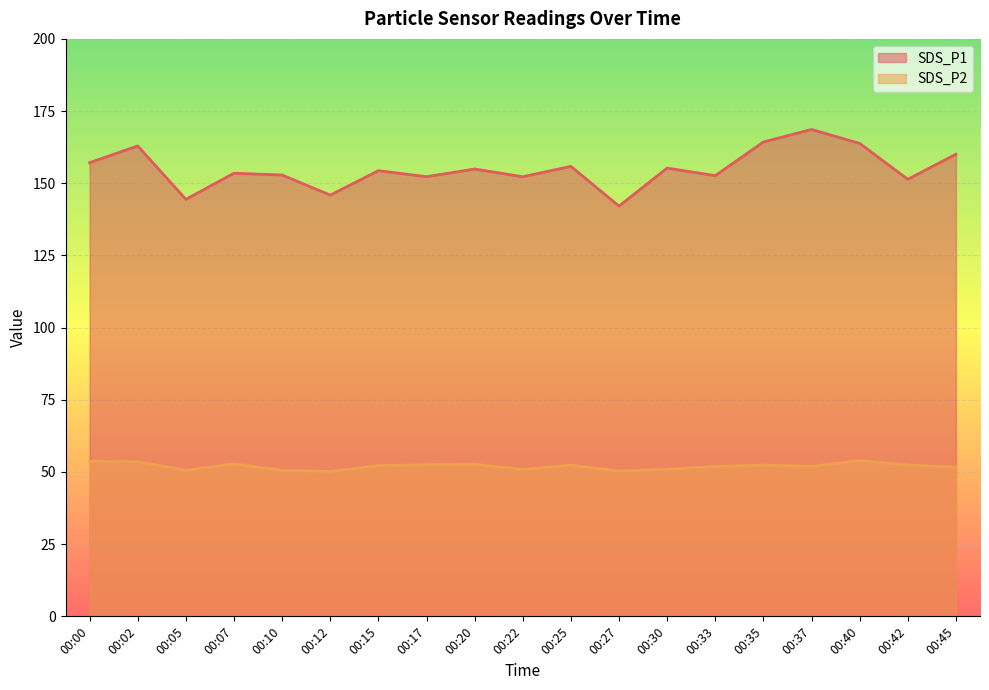

Reading left to right, transcribe all the data shown in this chart.

SDS_P1: 00:00=157.1	00:02=162.9	00:05=144.4	00:07=153.5	00:10=152.8	00:12=145.9	00:15=154.3	00:17=152.3	00:20=154.9	00:22=152.2	00:25=155.8	00:27=142.1	00:30=155.2	00:33=152.6	00:35=164.3	00:37=168.6	00:40=163.8	00:42=151.4	00:45=160.1
SDS_P2: 00:00=53.7	00:02=53.5	00:05=50.6	00:07=52.8	00:10=50.5	00:12=50.2	00:15=52.2	00:17=52.5	00:20=52.7	00:22=50.9	00:25=52.3	00:27=50.4	00:30=50.9	00:33=51.9	00:35=52.4	00:37=52.0	00:40=53.9	00:42=52.4	00:45=51.7